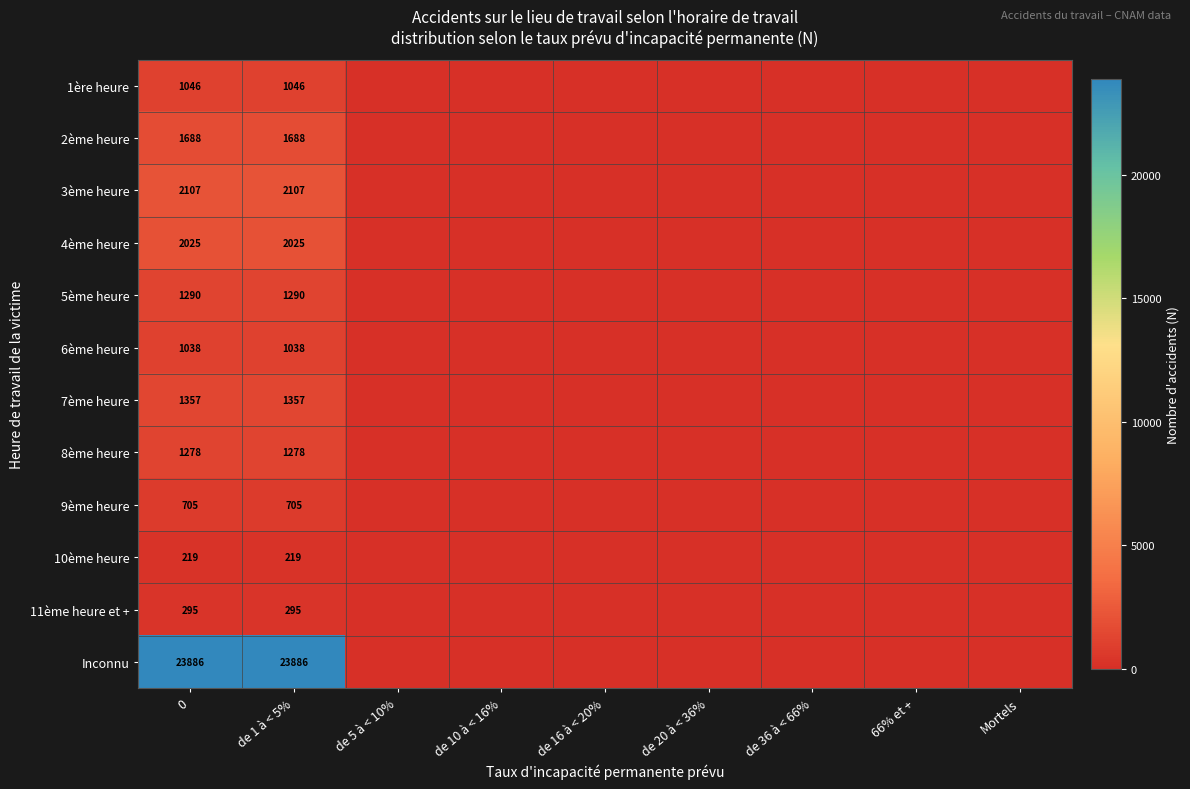

The value of 5ème heure at de 1 à < 5% is 2303. True or false?

False